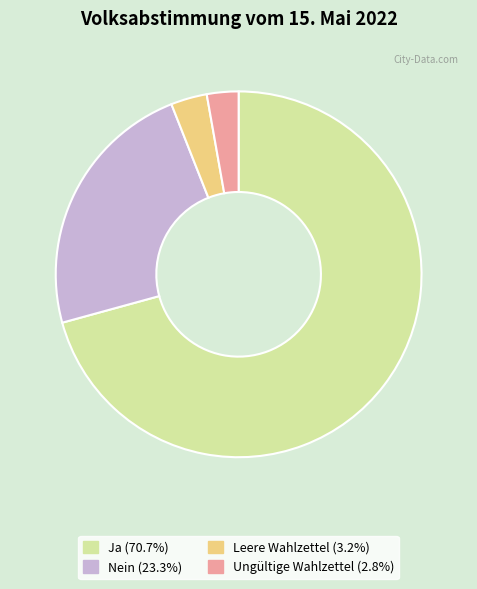

Do Nein and Ja together represent more than half of the pie?

Yes